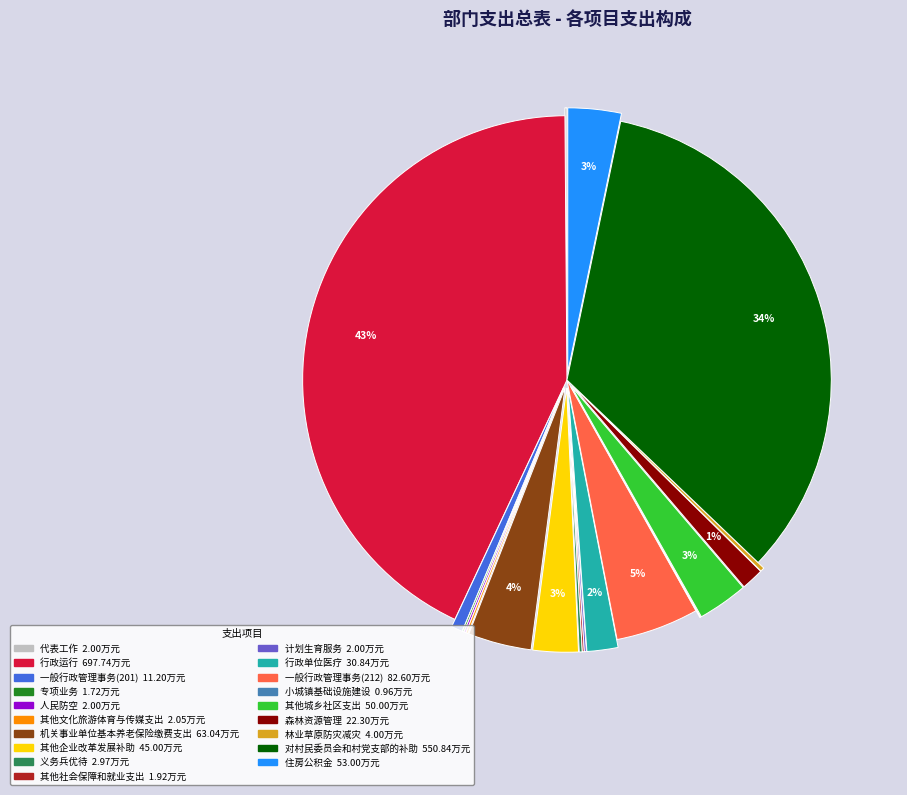

Do 对村民委员会和村党支部的补助 and 其他城乡社区支出 together represent more than half of the pie?

No